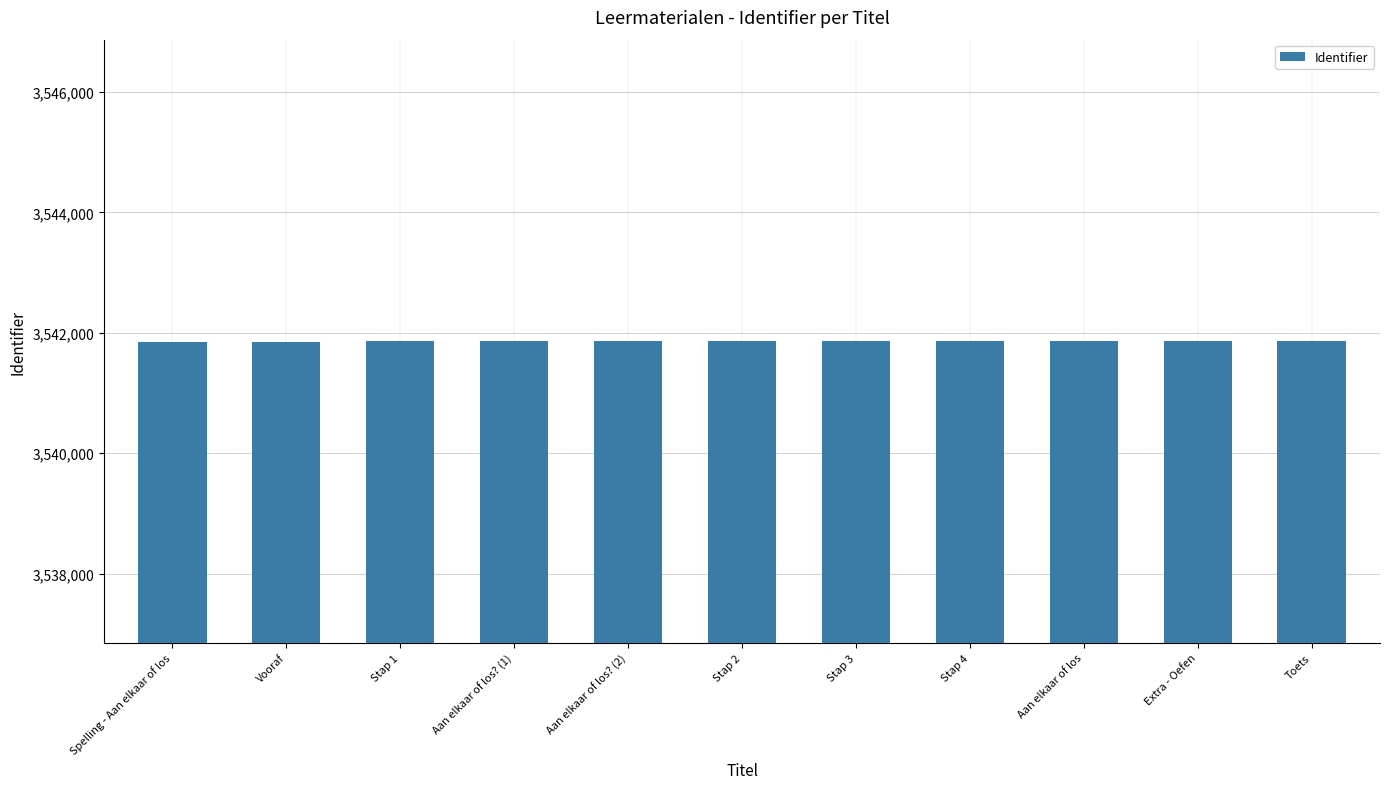

The chart shows a value of 3541853 at Vooraf. True or false?

True